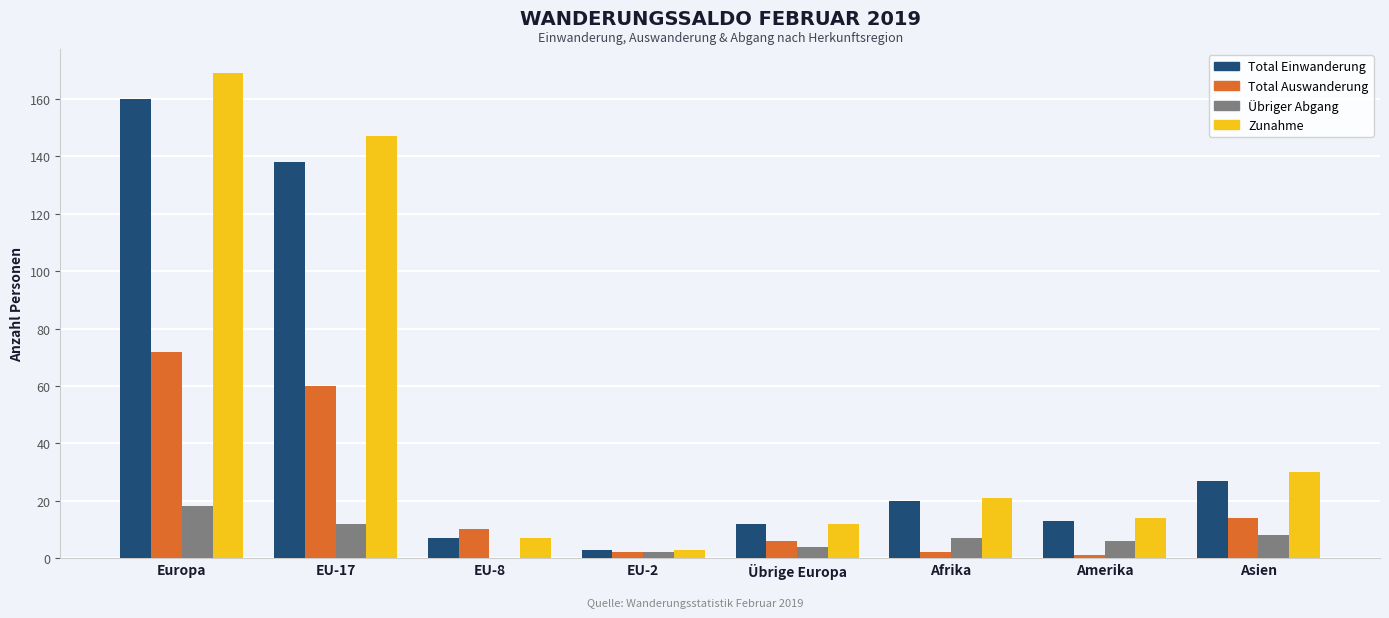

Reading left to right, list all the values displayed in this chart.

Total Einwanderung: 160	138	7	3	12	20	13	27
Total Auswanderung: 72	60	10	2	6	2	1	14
Übriger Abgang: 18	12	0	2	4	7	6	8
Zunahme: 169	147	7	3	12	21	14	30